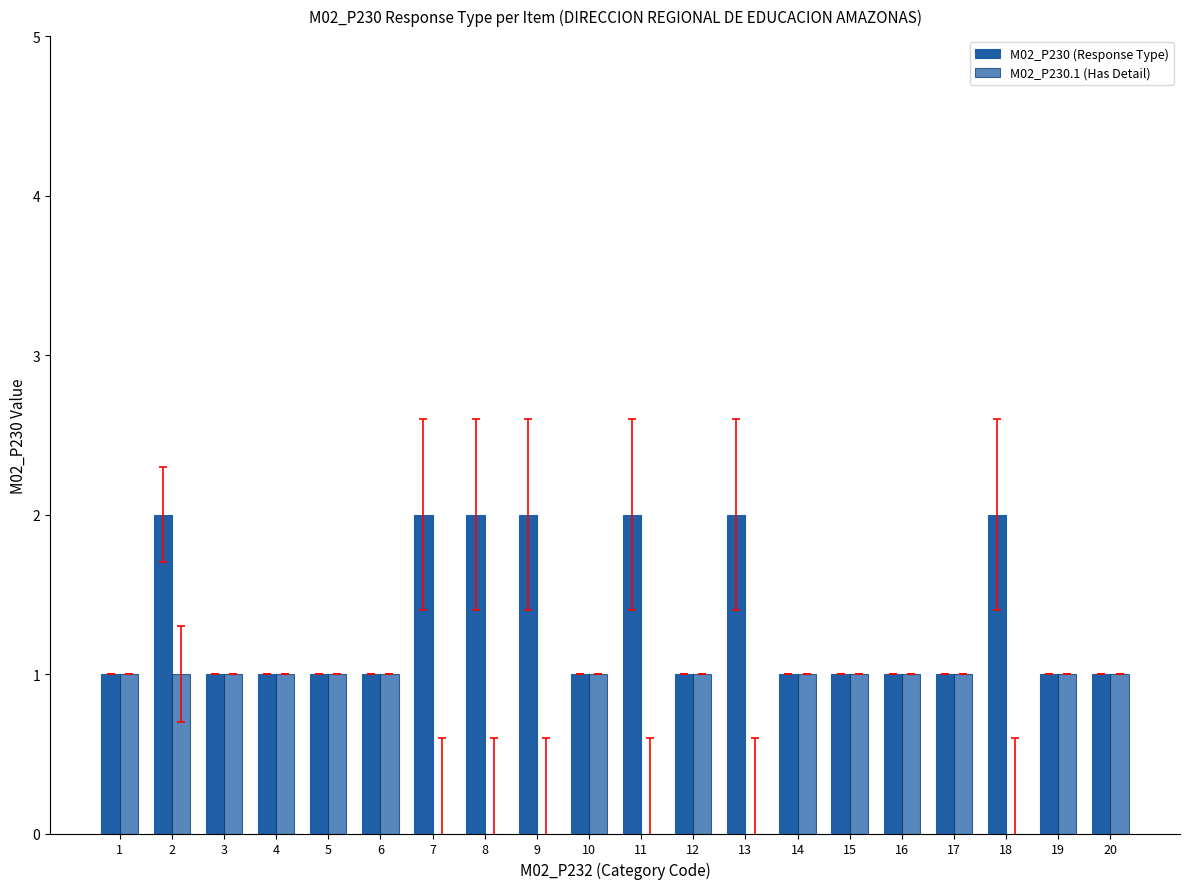

How many data points does each series have?

20